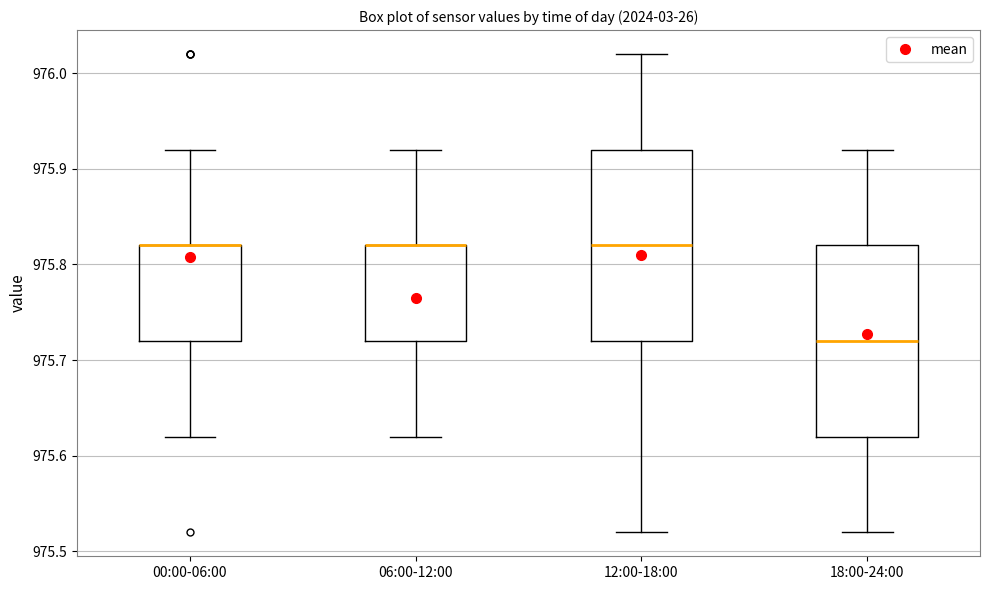

Reading left to right, transcribe this box plot: for each box, give where its median line is, the range the box spans, and where its two whiskers end, as read against the y-axis. The values are not printed on the chart, so give them approximately, as read against the axis.

00:00-06:00: median 975.82 (drawn on the box's upper edge), box 975.72 to 975.82, whiskers 975.62 to 975.92
06:00-12:00: median 975.82 (drawn on the box's upper edge), box 975.72 to 975.82, whiskers 975.62 to 975.92
12:00-18:00: median 975.82, box 975.72 to 975.92, whiskers 975.52 to 976.02
18:00-24:00: median 975.72, box 975.62 to 975.82, whiskers 975.52 to 975.92